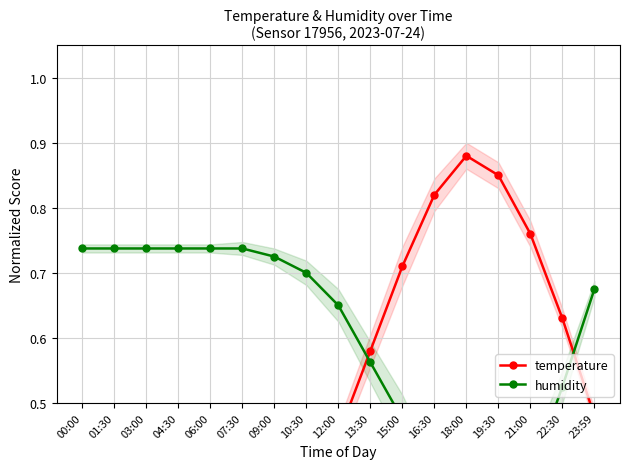

What is the highest value of the humidity series?

0.7